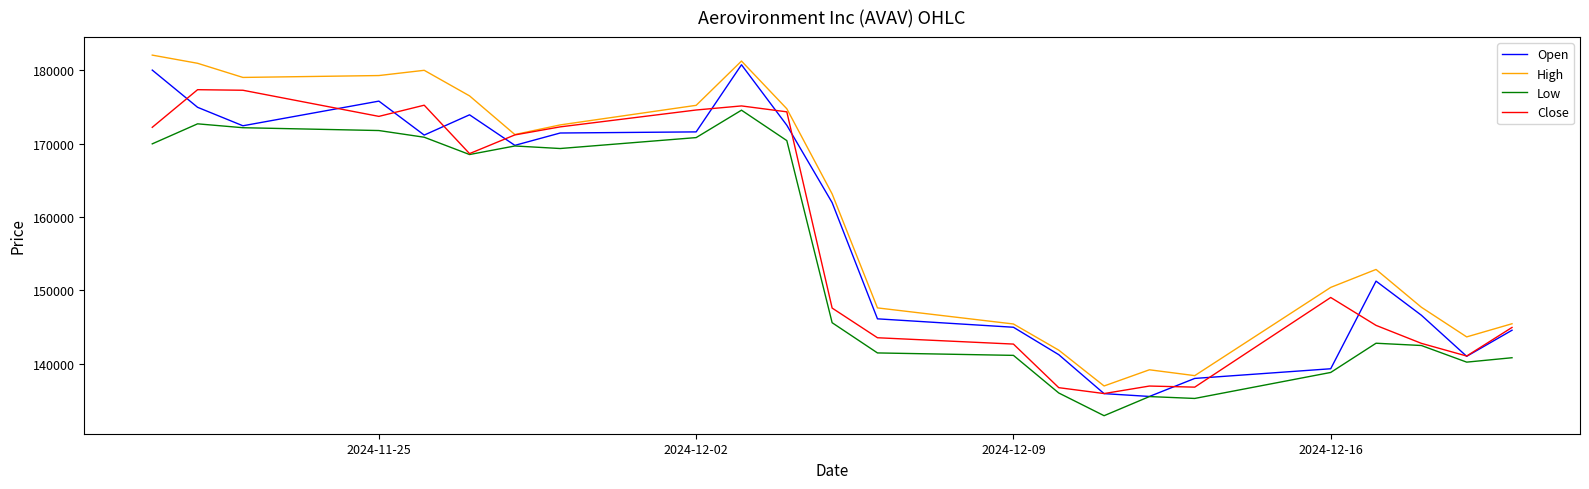

Which series has the largest total across all categories?

High